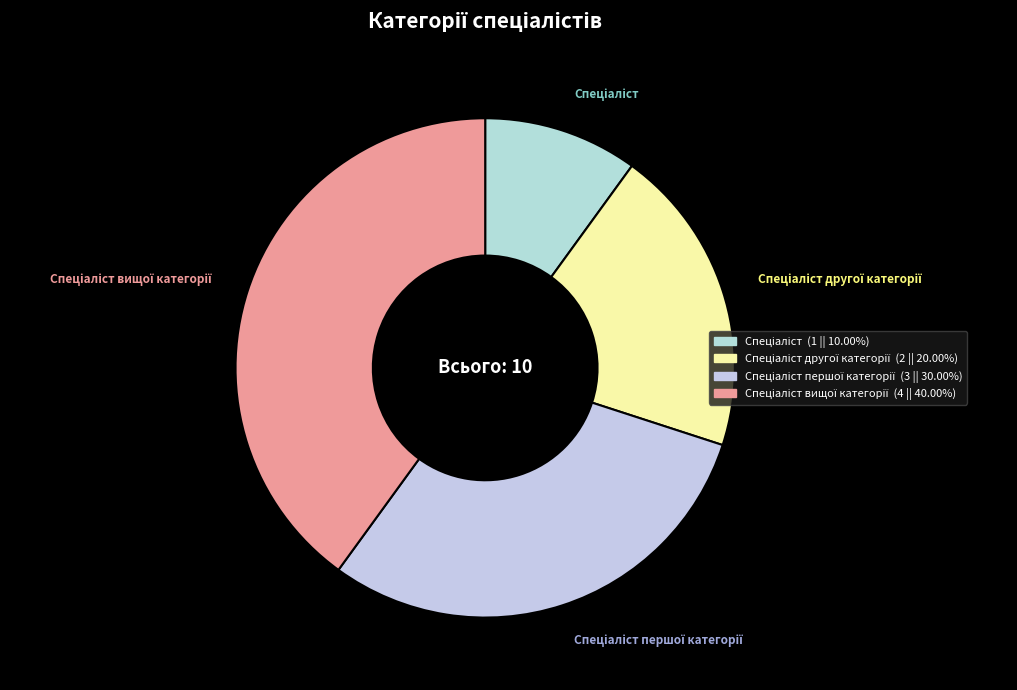

Is there any slice that represents more than half of the pie?

No